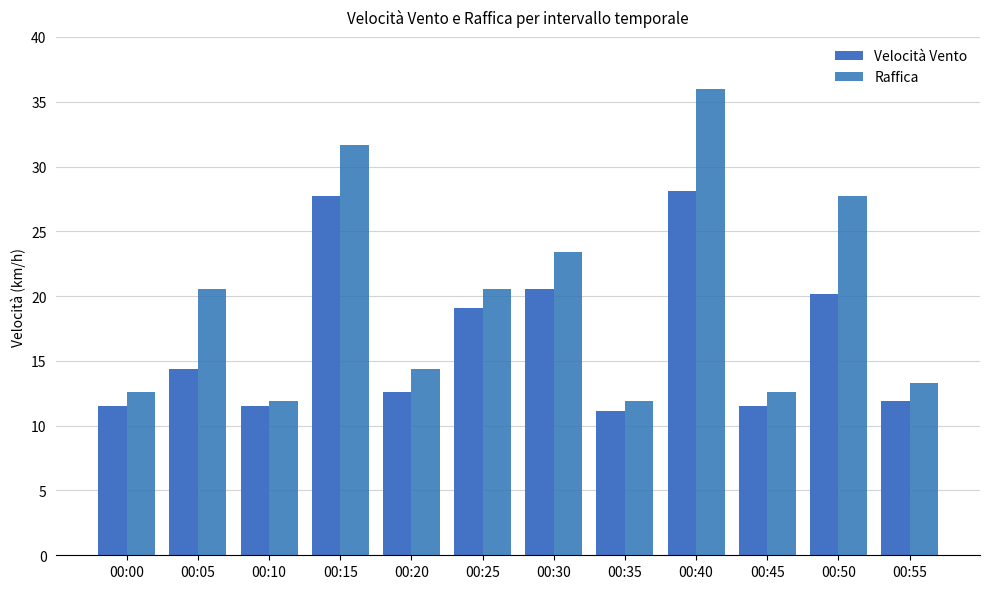

What is the spread (max minus min) of values at 00:00?

1.1